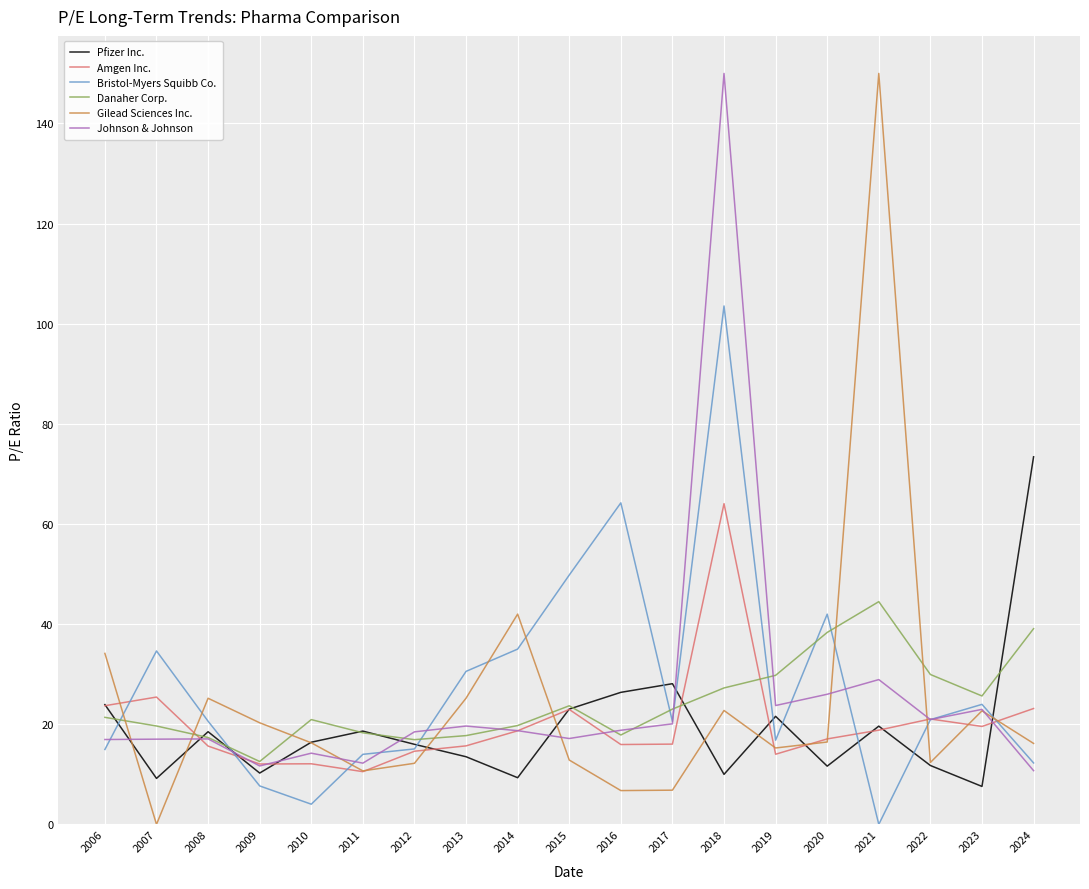

After their last crossing, which series has the higher values: Amgen Inc. or Danaher Corp.?

Danaher Corp.